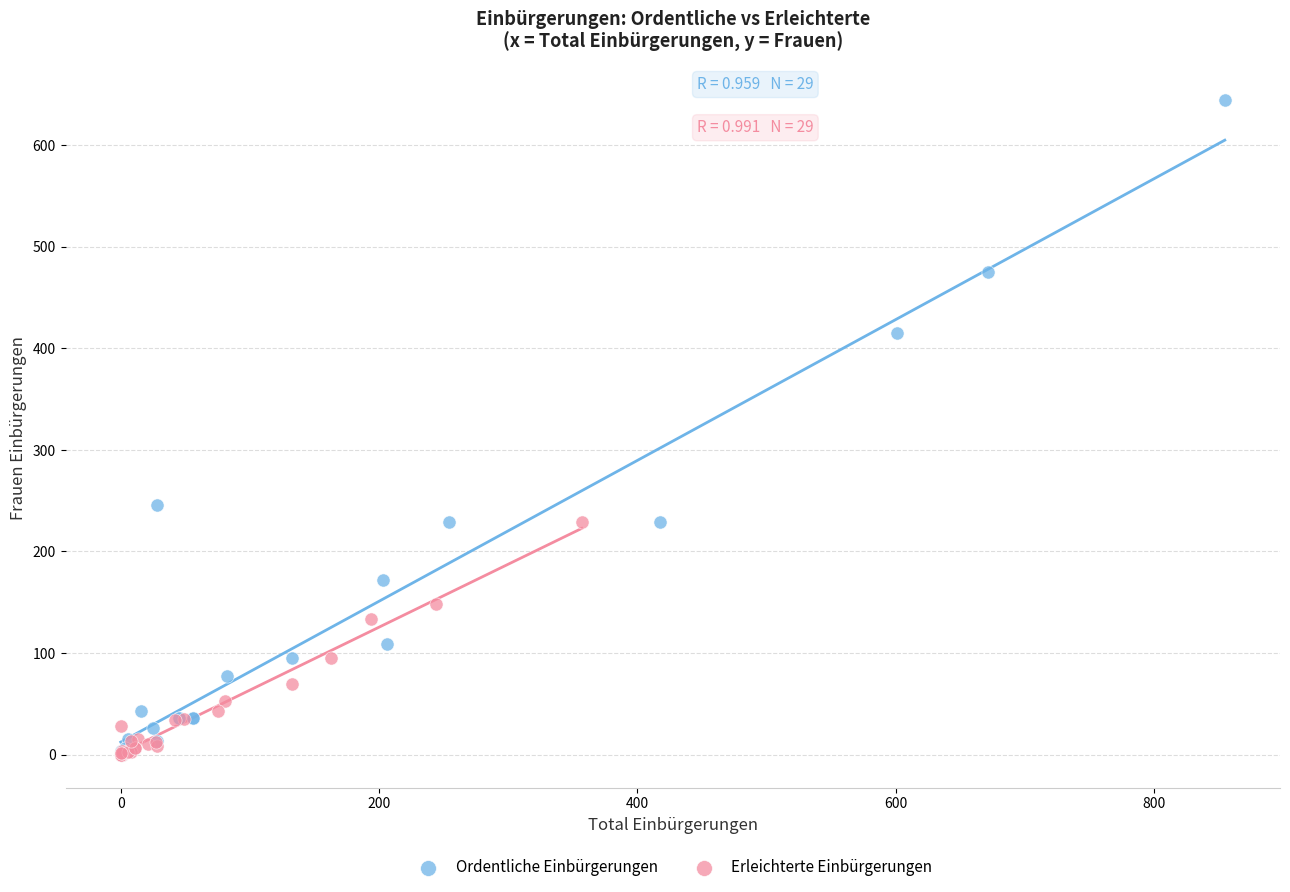

Which series has the widest spread of Y values?

Ordentliche Einbürgerungen